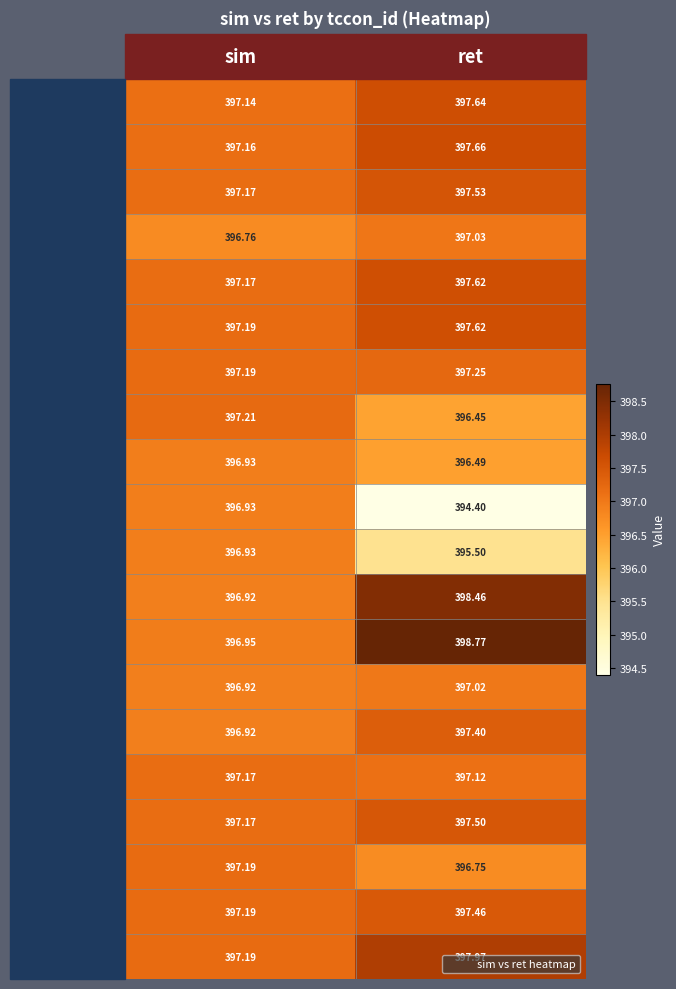

Which category has the lowest value across all series?

ret